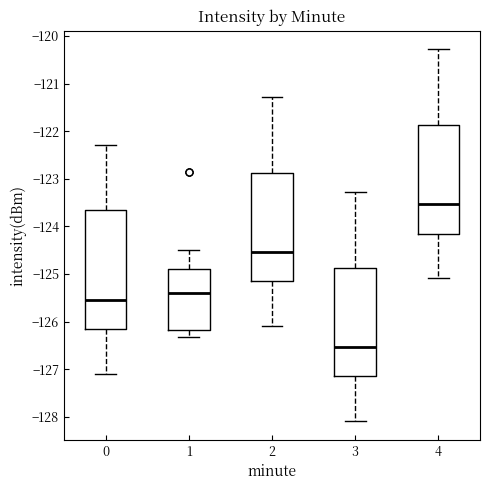

Reading left to right, transcribe this box plot: for each box, give where its median line is, the range the box spans, and where its two whiskers end, as read against the y-axis. The values are not printed on the chart, so give them approximately, as read against the axis.

0: median -125.5, box -126.1 to -123.6, whiskers -127.1 to -122.3
1: median -125.4, box -126.2 to -124.9, whiskers -126.3 to -124.5
2: median -124.5, box -125.1 to -122.9, whiskers -126.1 to -121.3
3: median -126.5, box -127.1 to -124.9, whiskers -128.1 to -123.3
4: median -123.5, box -124.1 to -121.9, whiskers -125.1 to -120.3